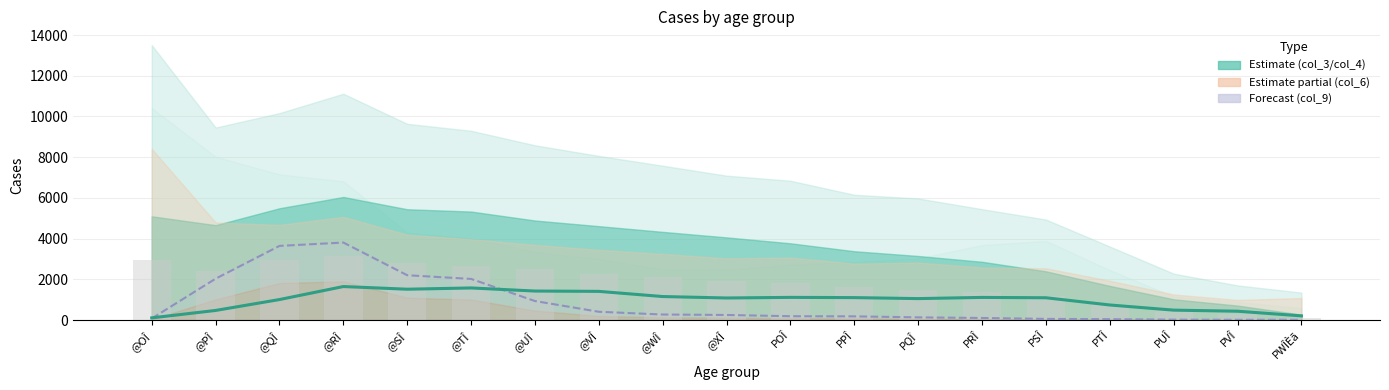

Which category has the lowest value across all series?

PVÎ